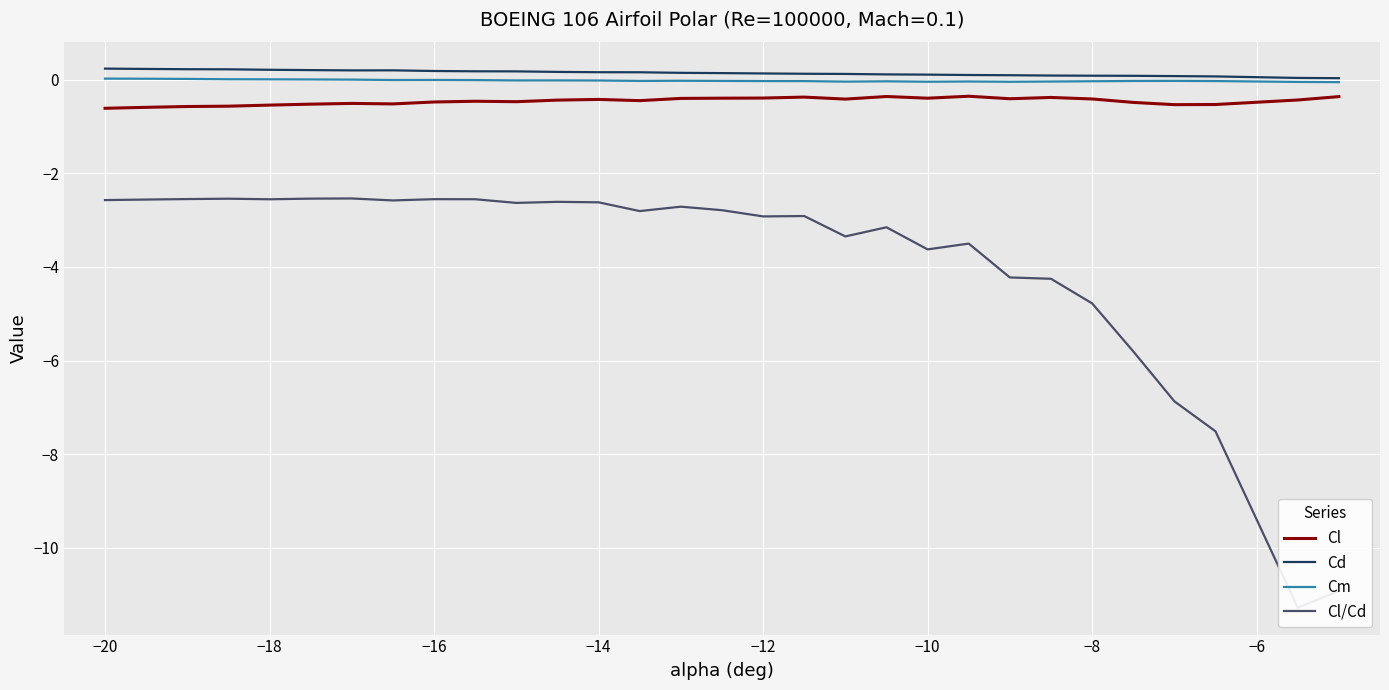

How many lines are shown in the chart?

4